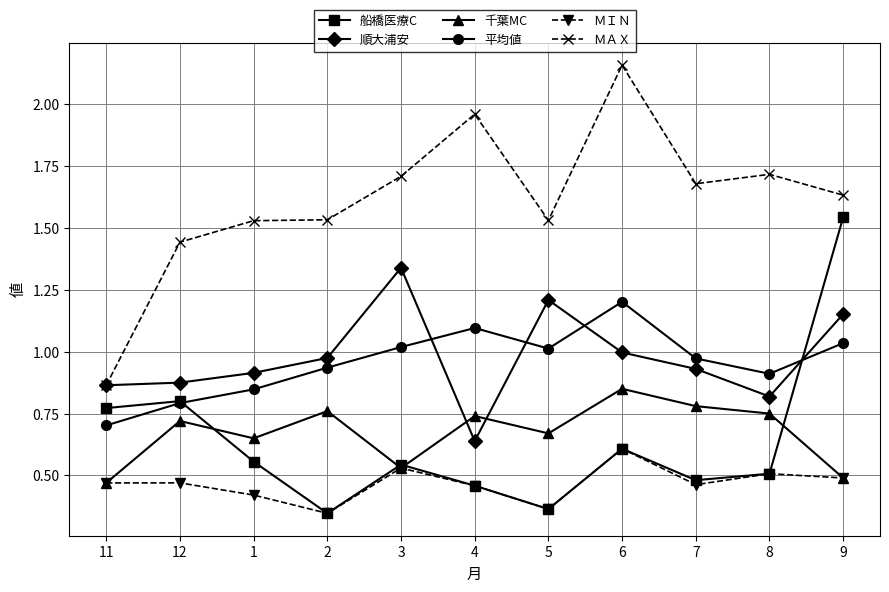

What is the label of the 10th point from the left?

8